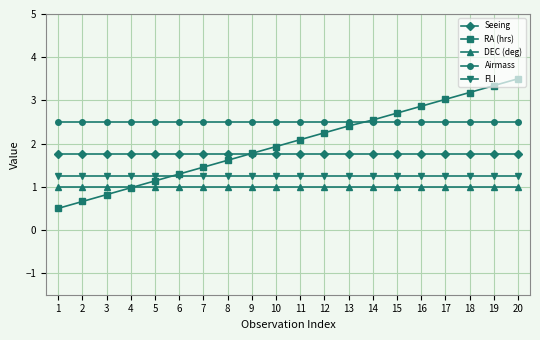

What is the sum of all DEC (deg) values?

20.0